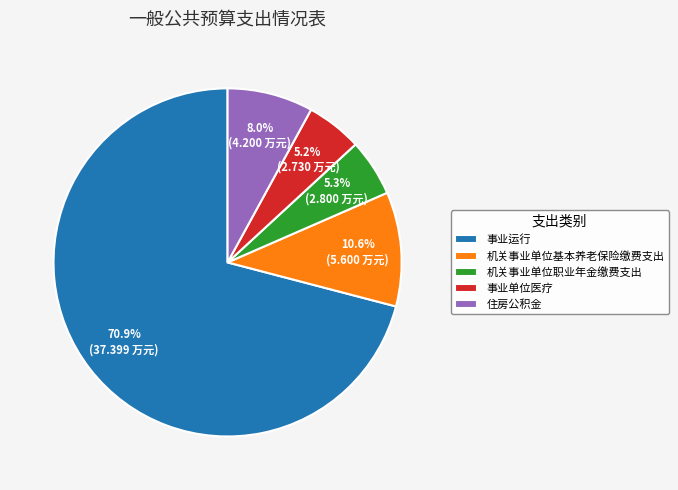

What percentage do 住房公积金 and 机关事业单位基本养老保险缴费支出 together represent?

18.6%